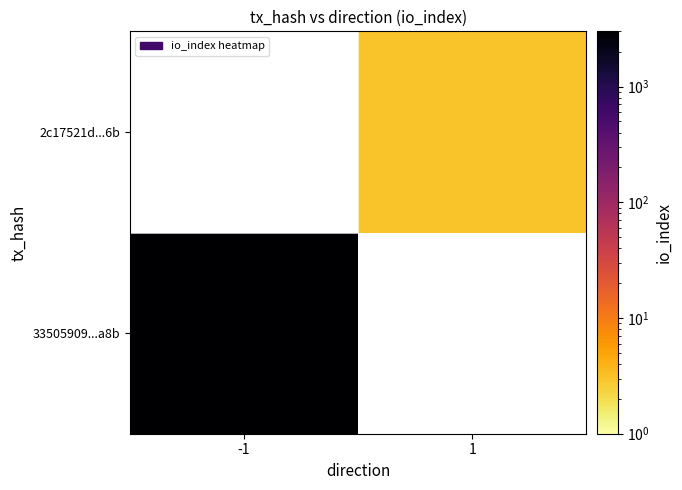

The 33505909...a8b series shows 5133.1 at -1. True or false?

False